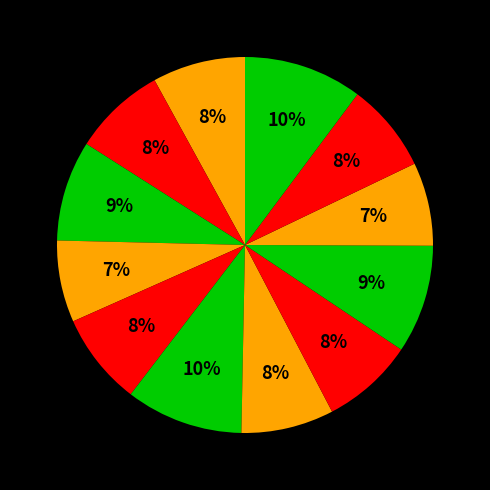

How many segments does this pie chart have?

12